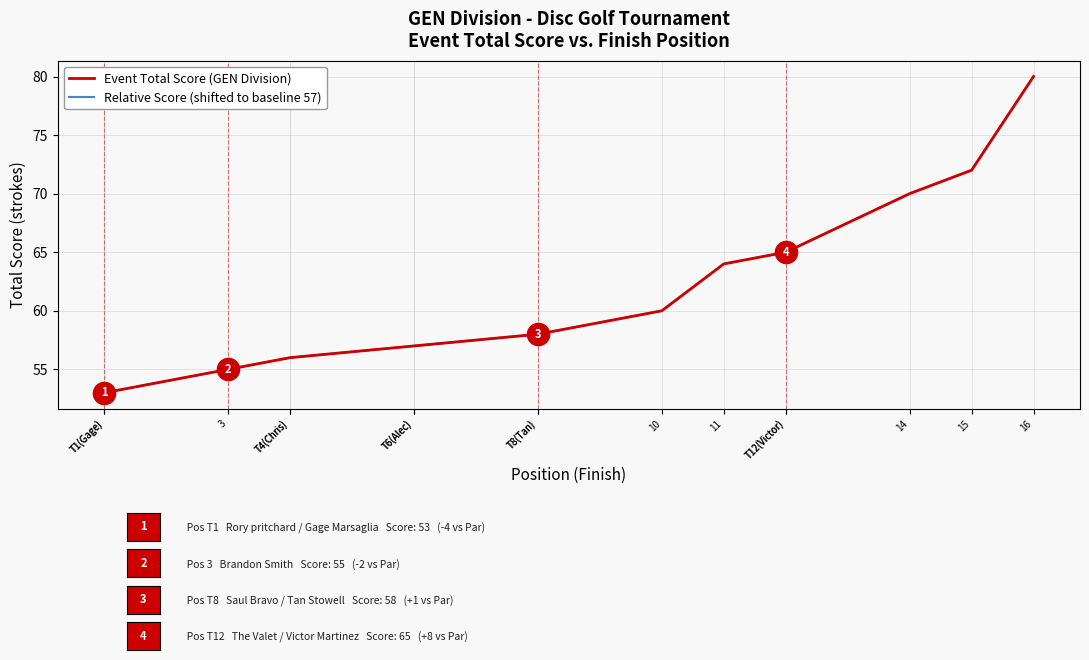

What is the total value across all series at T4(Chris)?

112